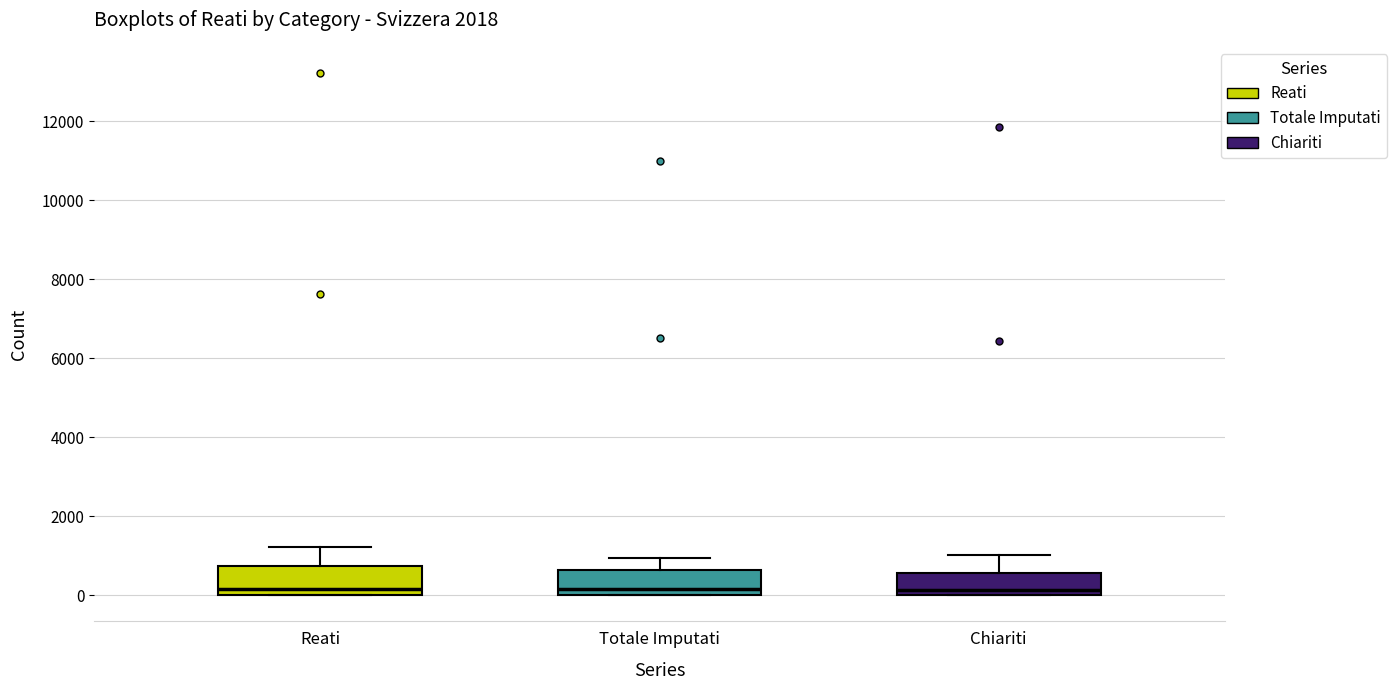

Reading left to right, read every box against the y-axis: the position of its median line, the range the box covers, and the ends of its whiskers. The values are not printed on the chart, so give them approximately, as read against the axis.

Reati: median 200, box 0 to 800, whiskers 0 to 1200
Totale Imputati: median 200, box 0 to 600, whiskers 0 to 1000
Chiariti: median 200, box 0 to 600, whiskers 0 to 1000